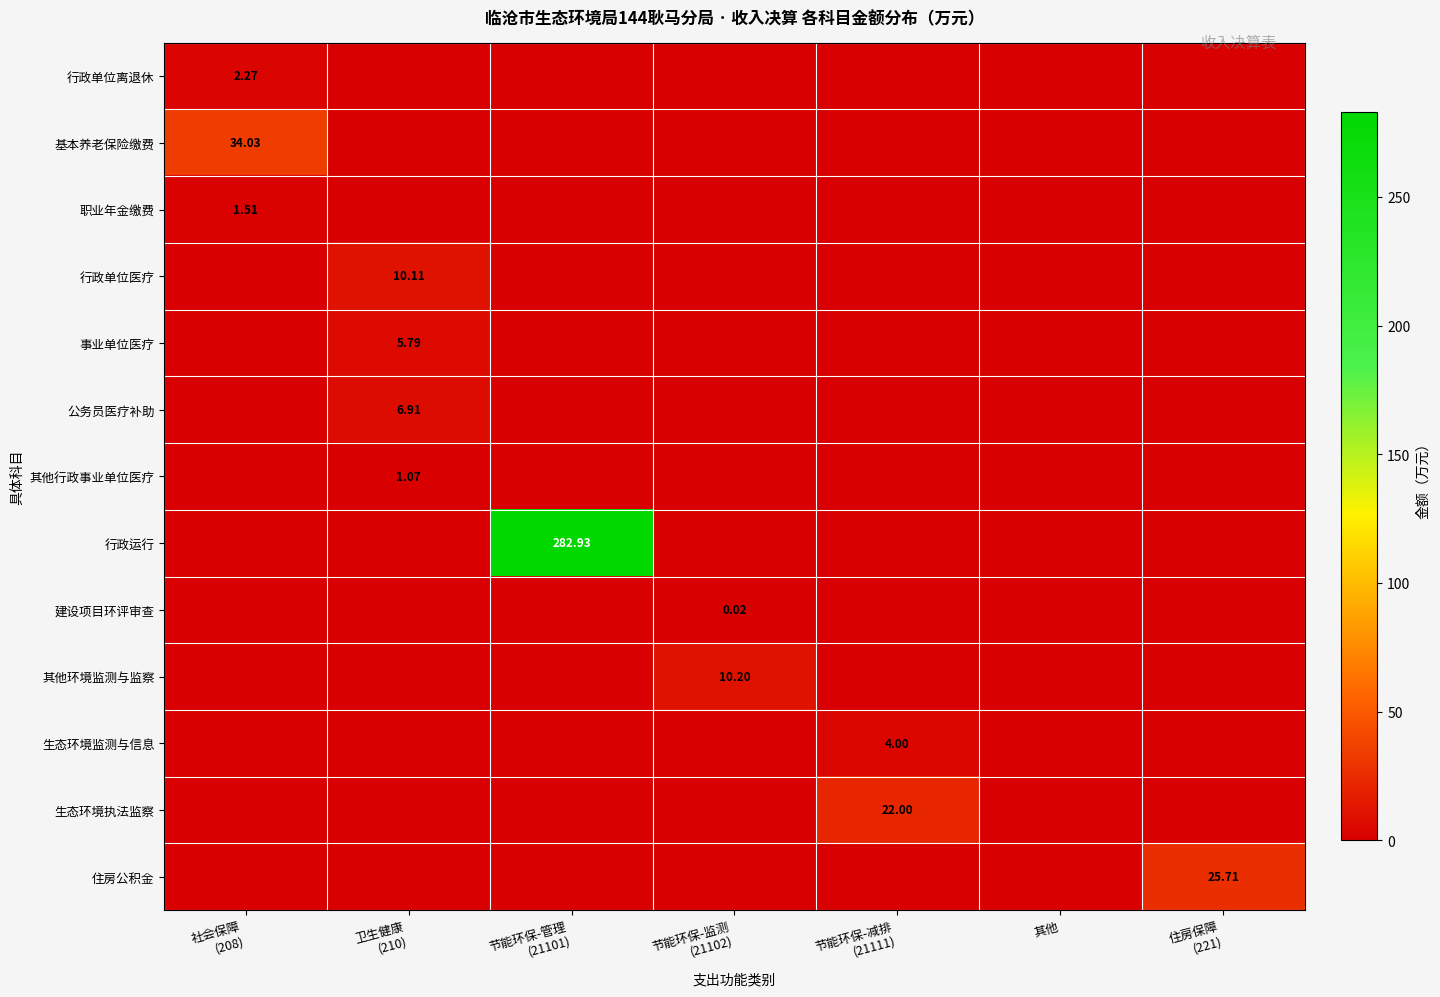

How many values in the 基本养老保险缴费 series exceed 0?

1